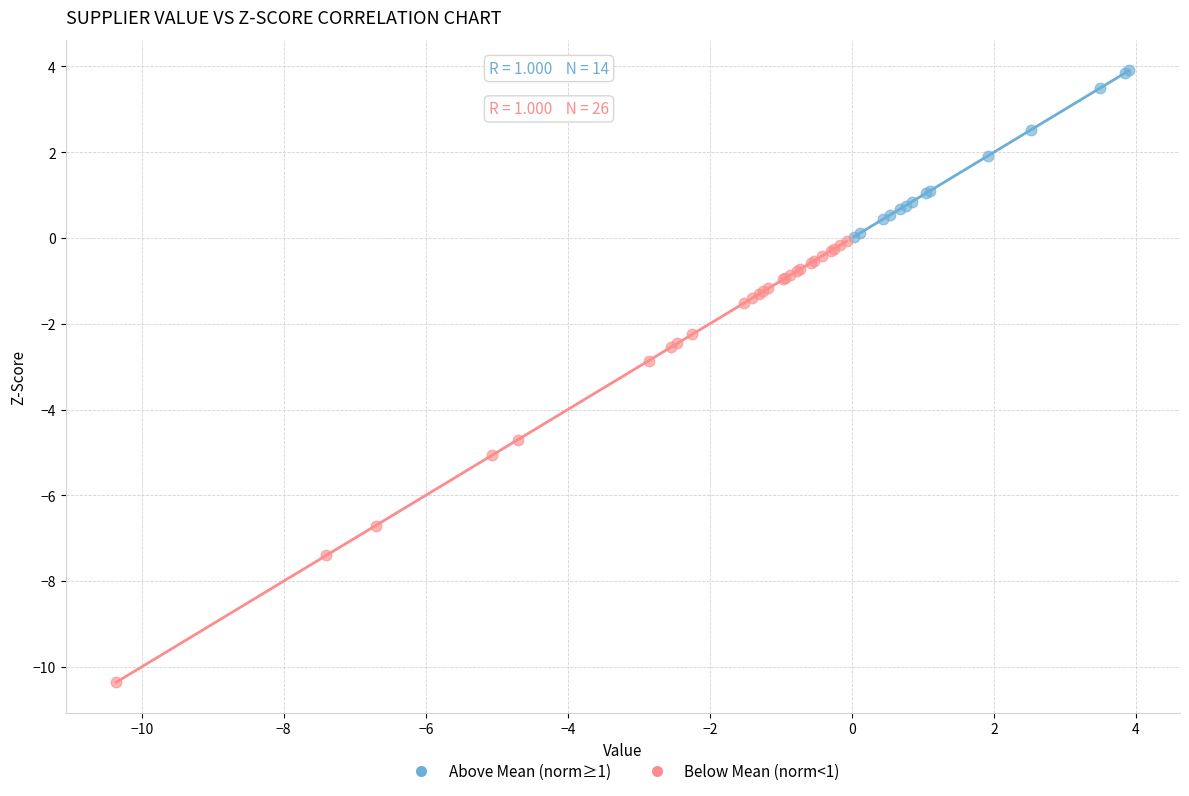

Which series contains the lowest Y value?

Below Mean (norm<1)